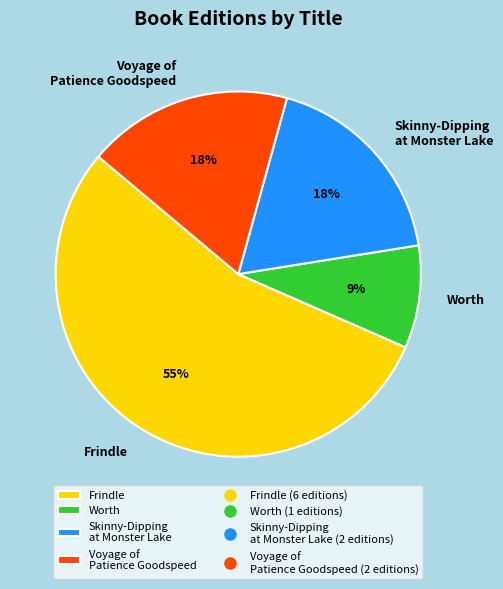

To the nearest percent, what is the difference between the Skinny-Dipping at Monster Lake and Worth slice percentages?

9%